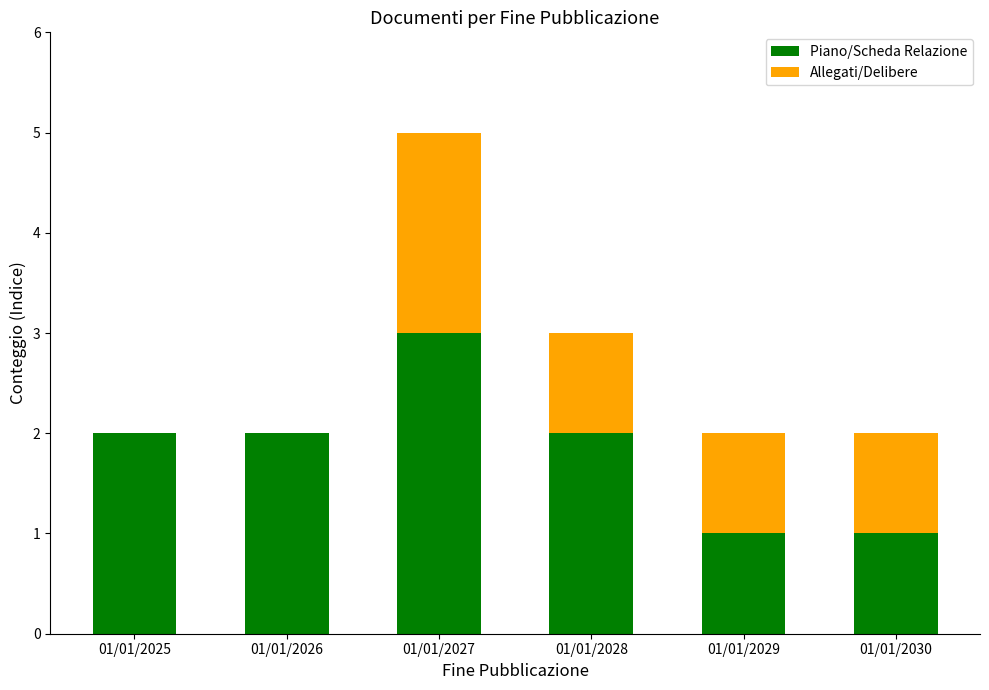

Reading left to right, what are the values for Piano/Scheda Relazione?

01/01/2025=2	01/01/2026=2	01/01/2027=3	01/01/2028=2	01/01/2029=1	01/01/2030=1